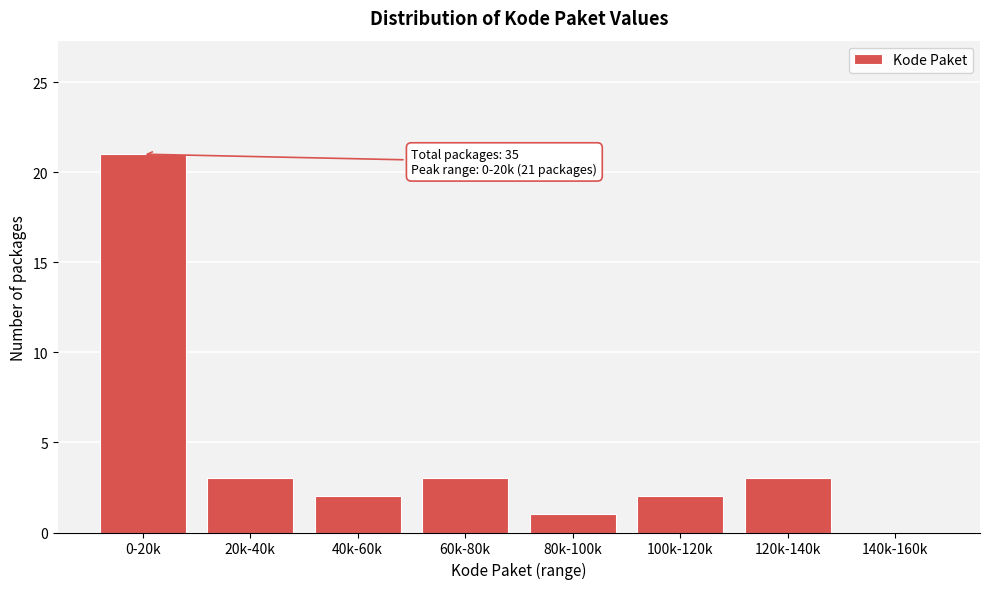

Reading right to left, extract all data points from this chart.

140k-160k=0	120k-140k=3	100k-120k=2	80k-100k=1	60k-80k=3	40k-60k=2	20k-40k=3	0-20k=21